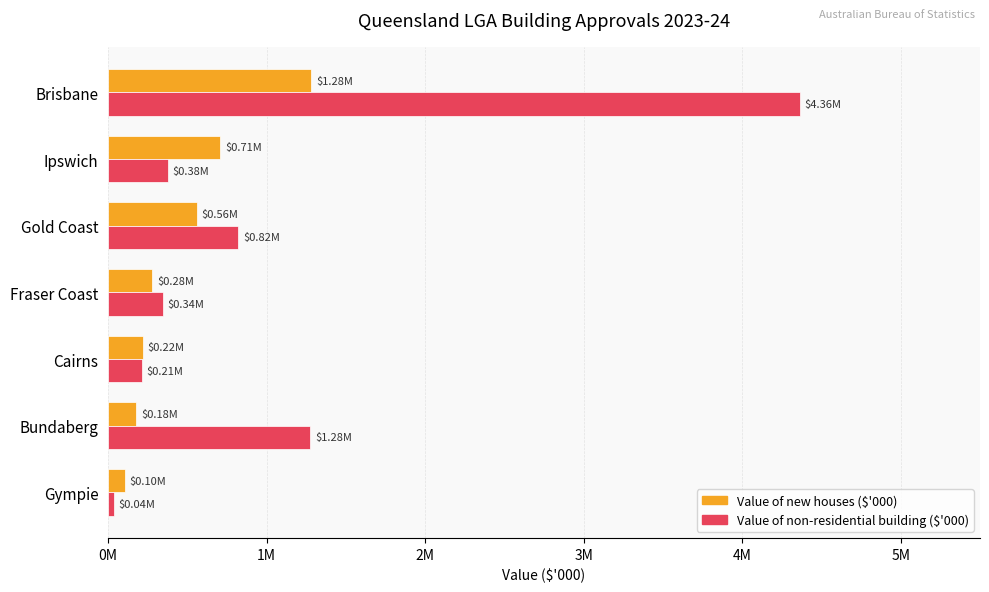

At which label does Value of non-residential building ($'000) reach its minimum?

Gympie